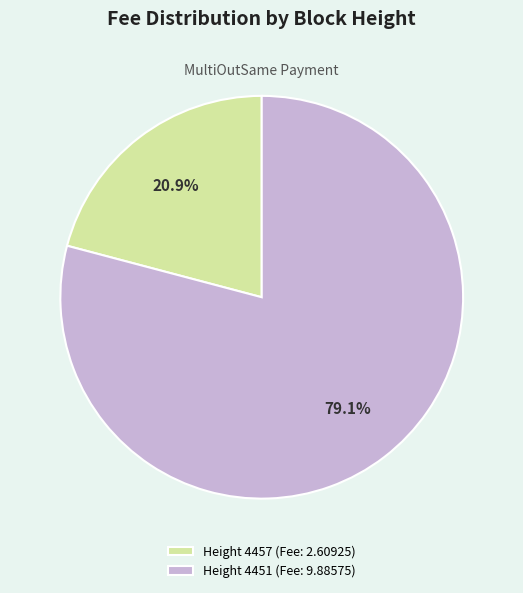

Does any single category account for the majority?

Yes